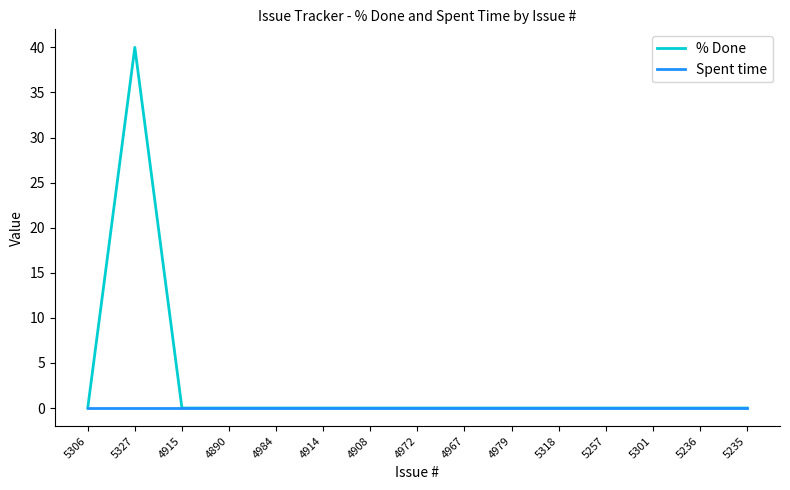

Which series has the largest range (max minus min)?

% Done